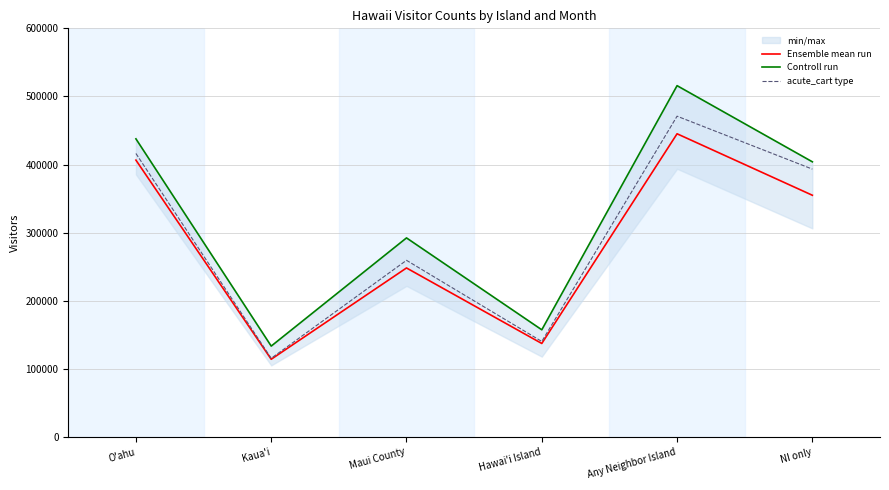

True or false: Controll run and Ensemble mean run intersect in this chart.

False